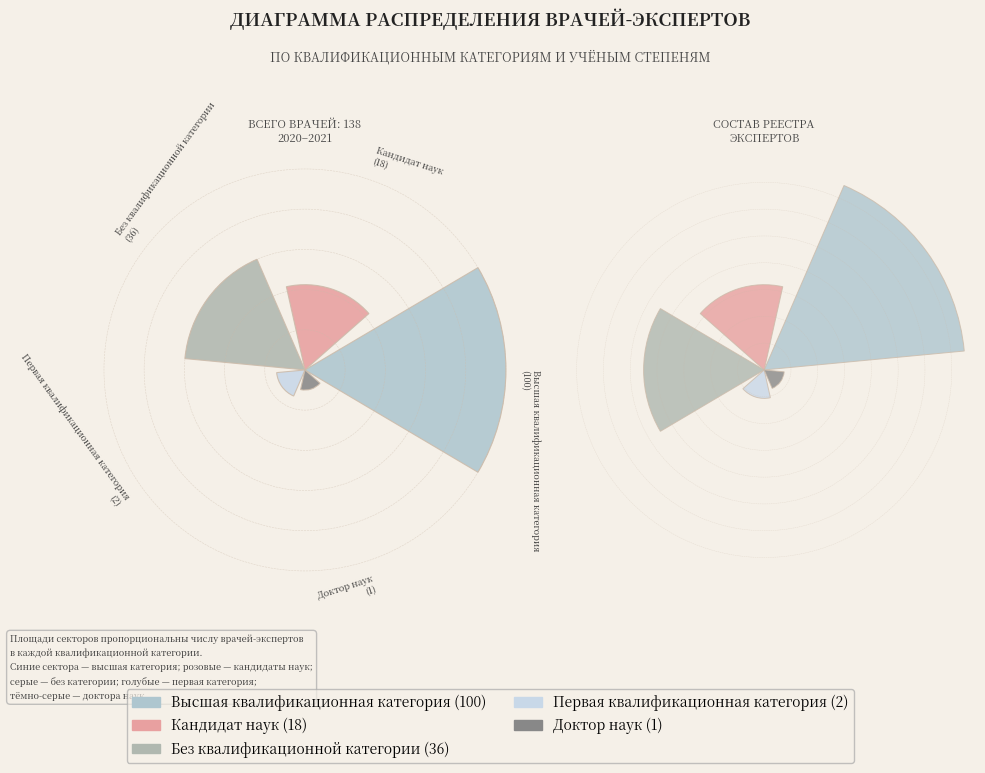

Does Кандидат наук account for over 50% of the chart?

No